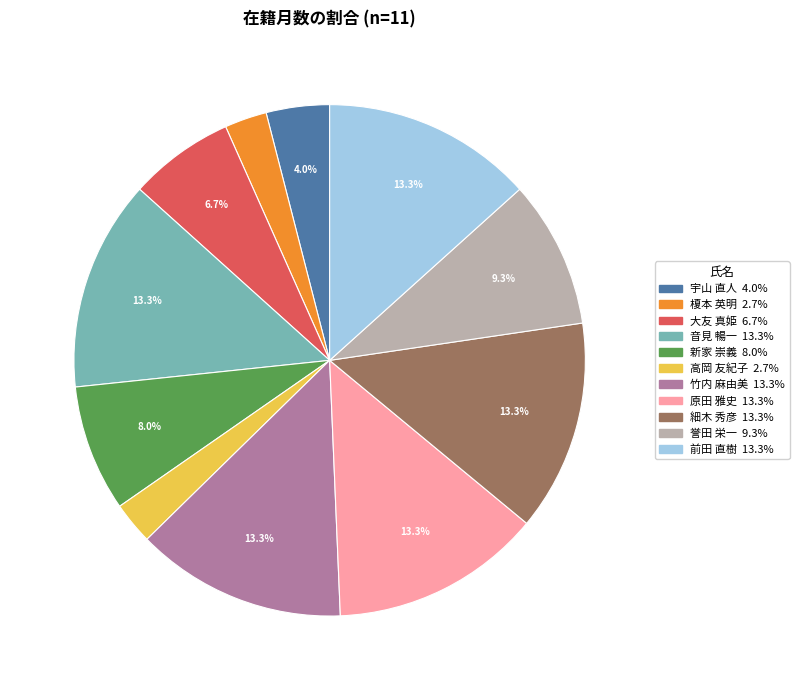

What is the ratio of the value at 原田 雅史 to the value at 細木 秀彦?

1.0